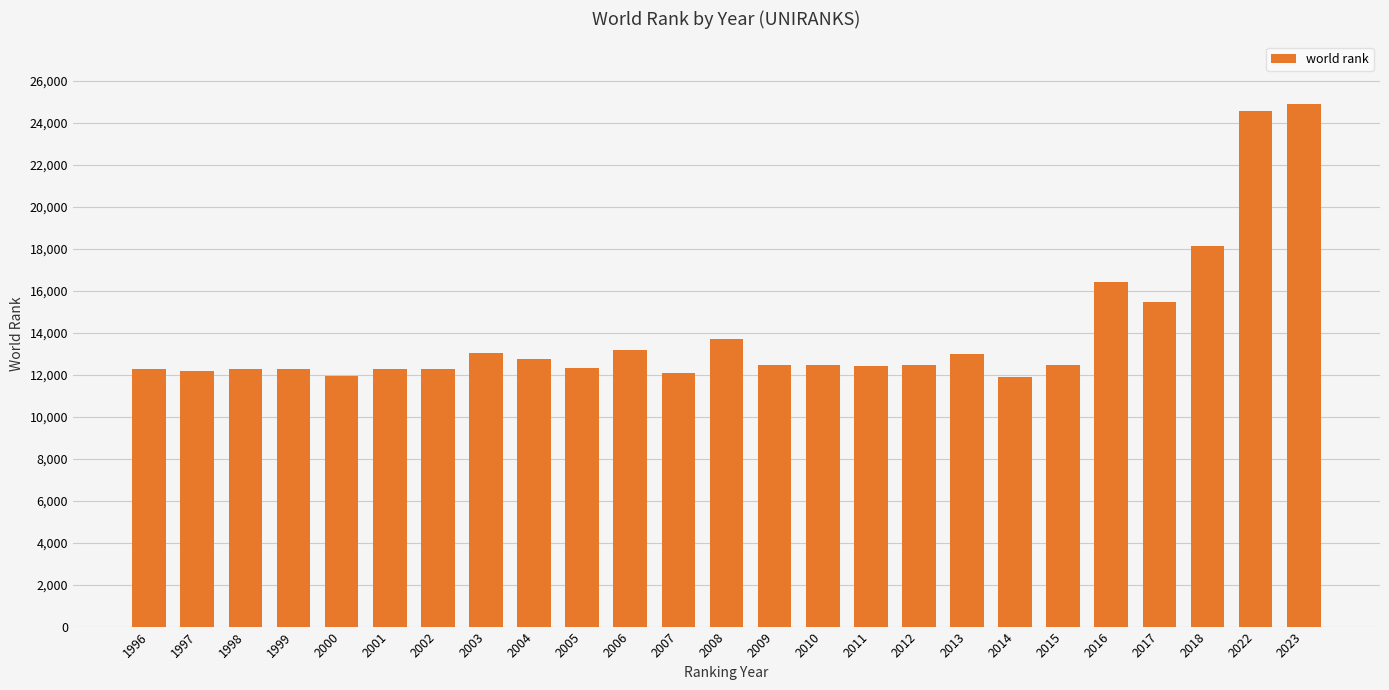

What is the ratio of the value at 1996 to the value at 1999?

1.0